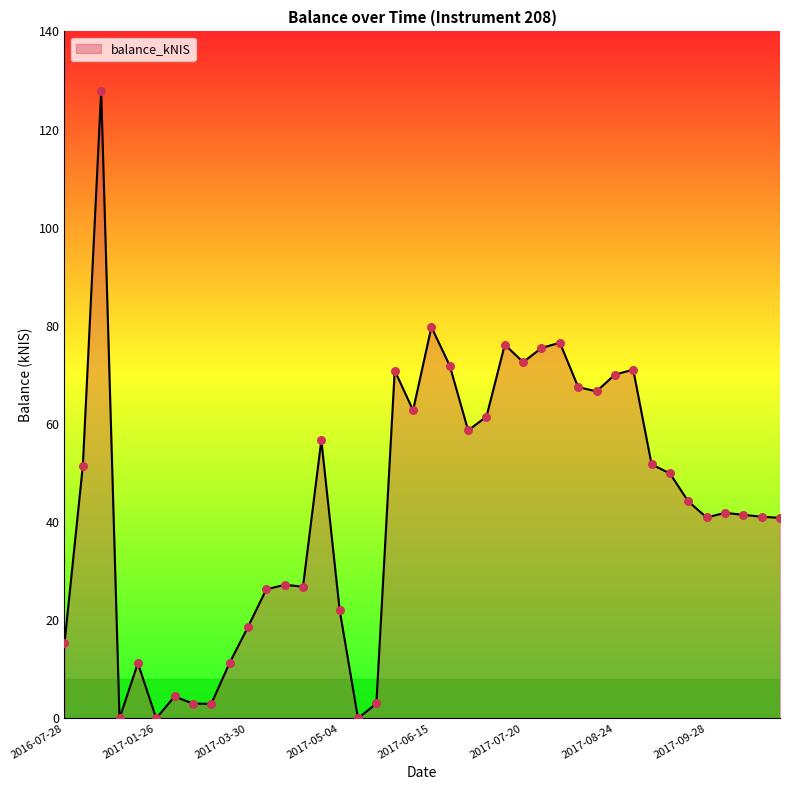

What is the difference between the maximum and minimum values?

127.9